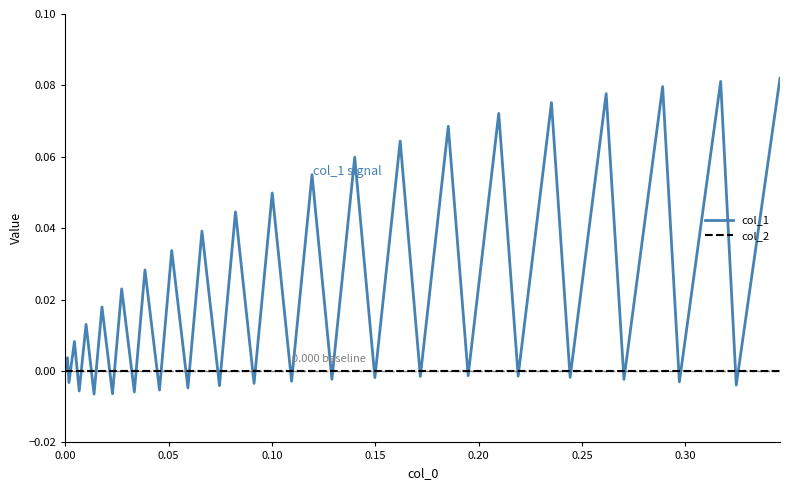

Which series has the largest total across all categories?

col_1